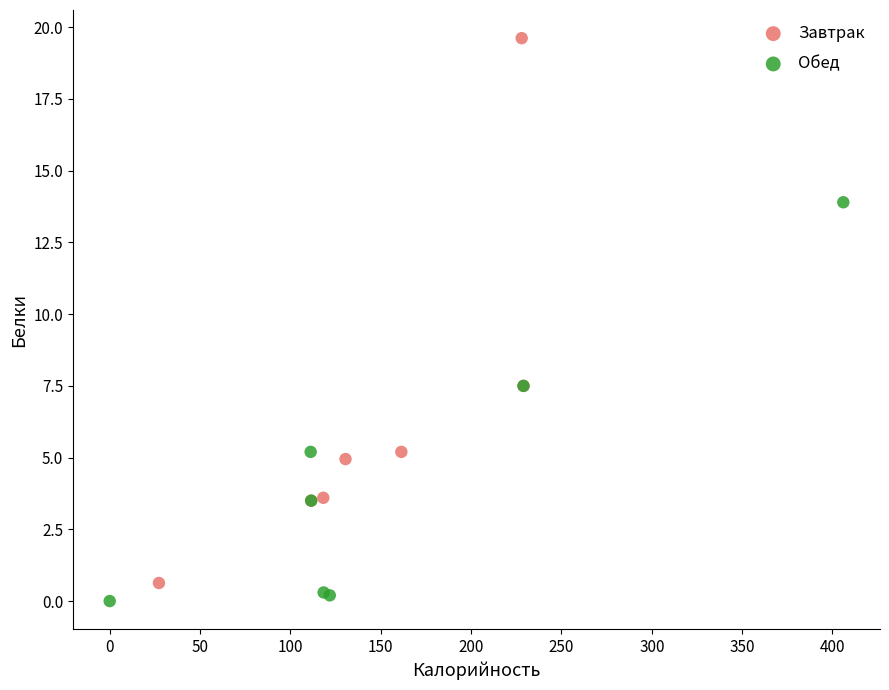

What are all the series names shown in the legend?

Завтрак, Обед